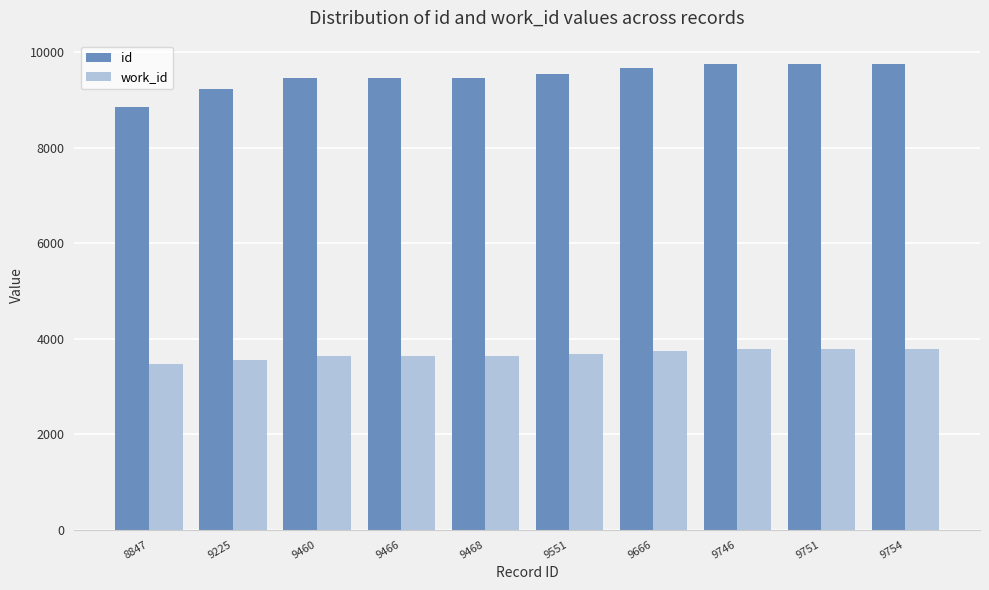

How many data points in id are less than 9551?

5